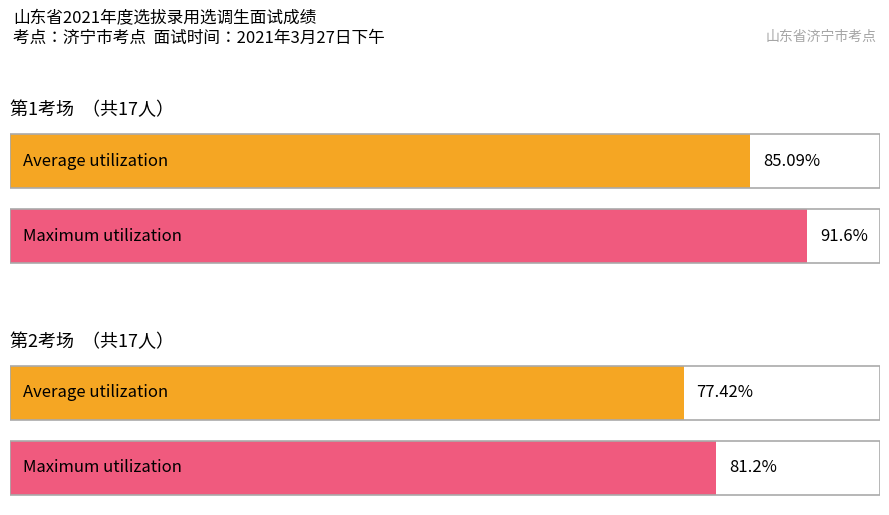

What is the average value of the 第1考场 series?

85.1